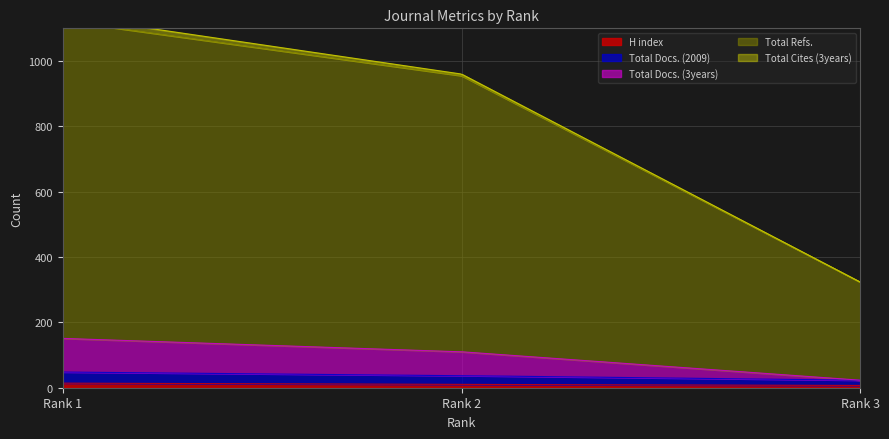

What value does the H index series have at 2?

10